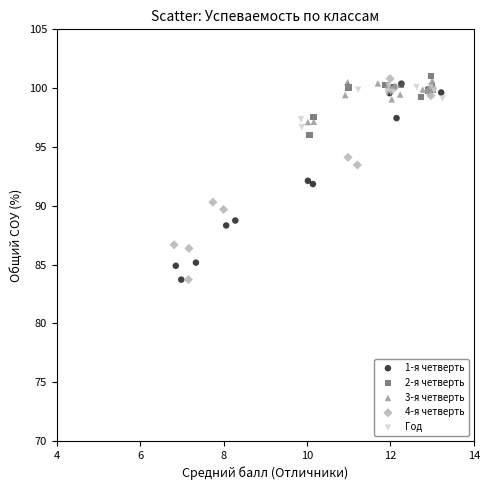

What are all the series names shown in the legend?

1-я четверть, 2-я четверть, 3-я четверть, 4-я четверть, Год